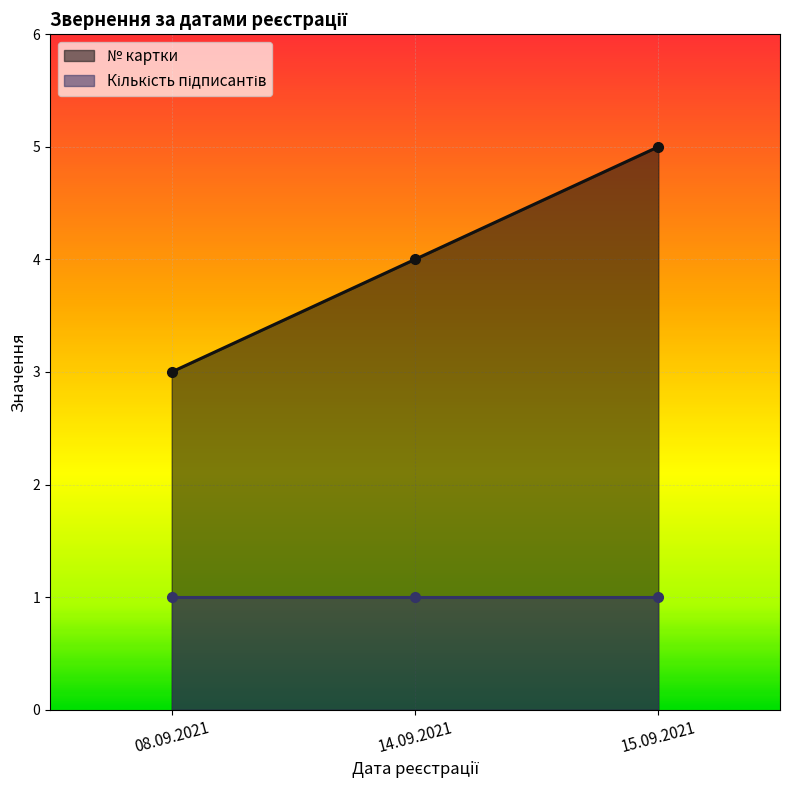

At how many categories does at least one series exceed 3?

2